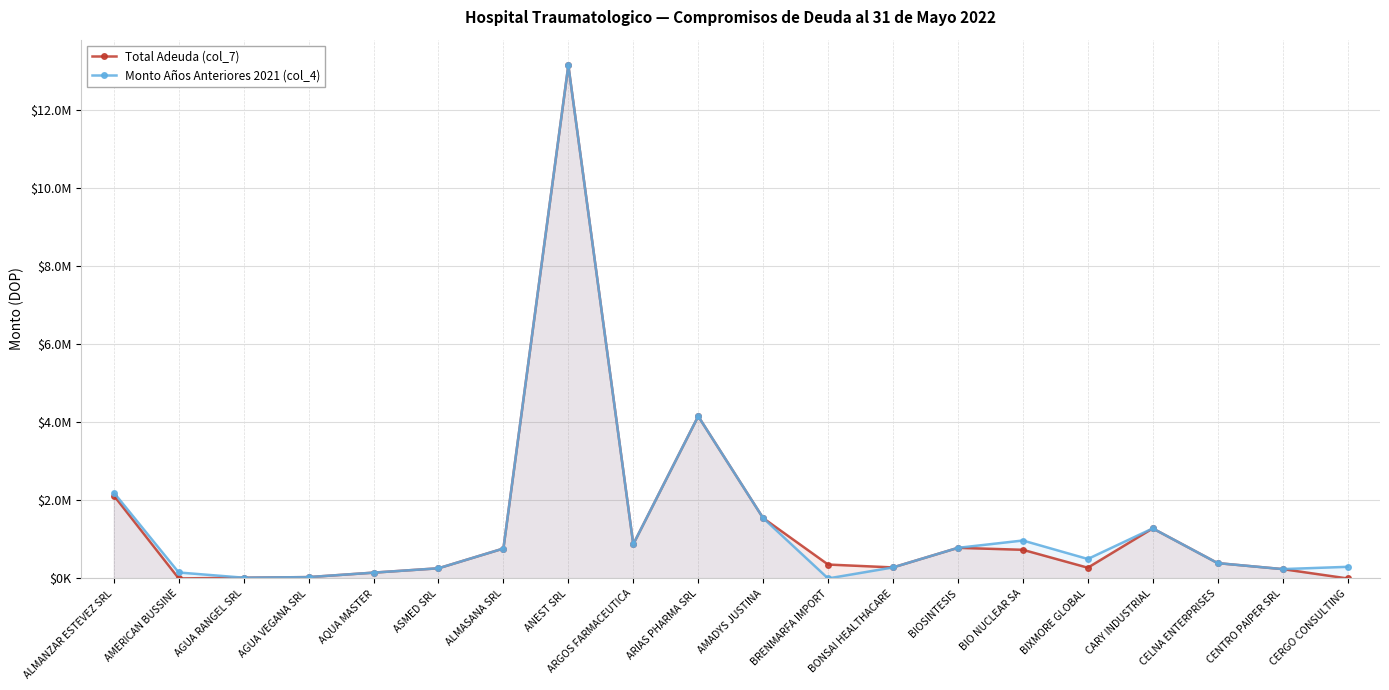

How many interior local peaks does the Total Adeuda (col_7) series have?

4